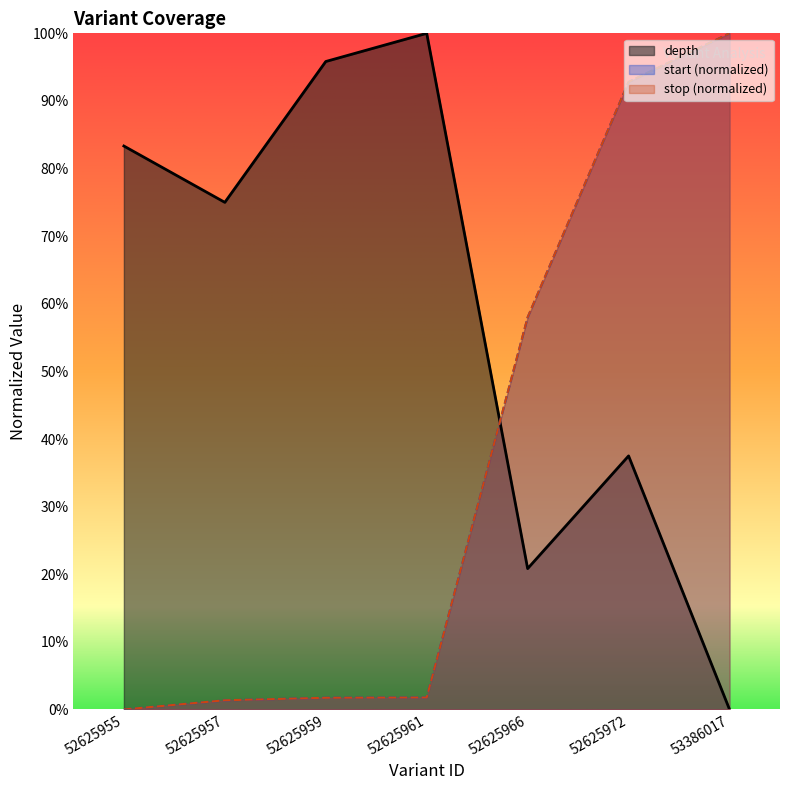

Rank the series by their maximum value, from lowest to highest.

depth, start, stop